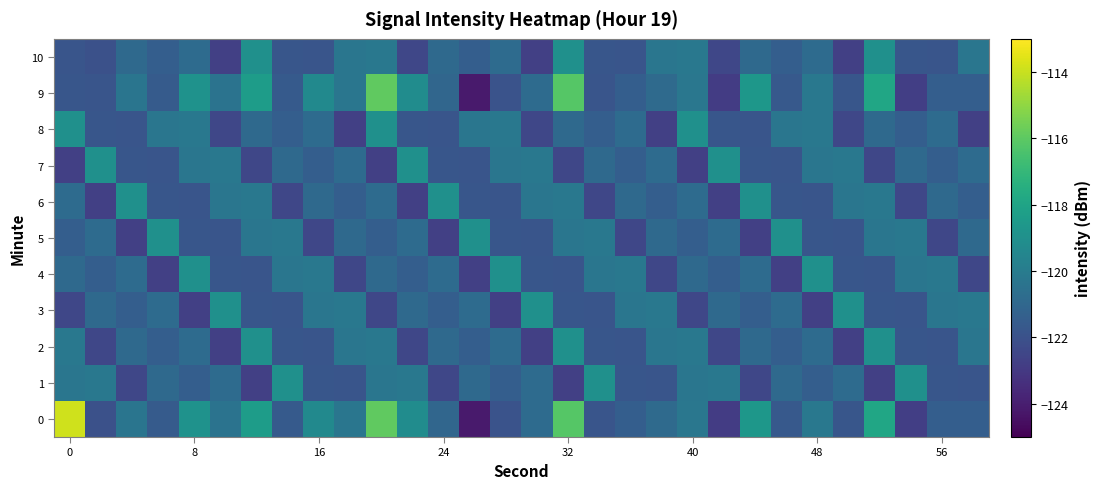

List the series in order of their peak value, highest first.

0, 9, 1, 2, 3, 4, 5, 6, 7, 8, 10